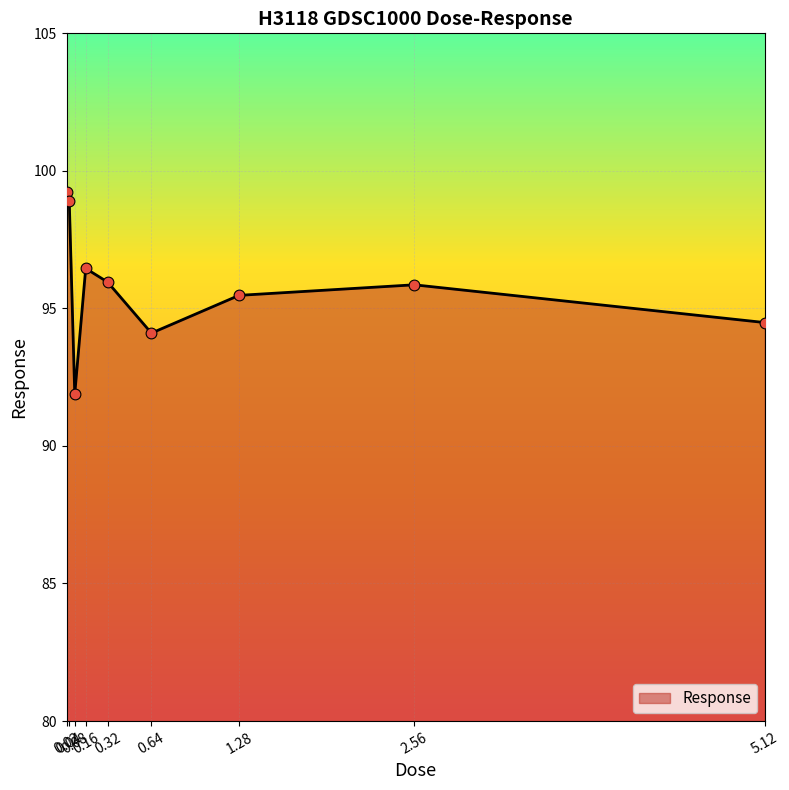

What is the change in value from 0.16 to 1.28?

-1.0